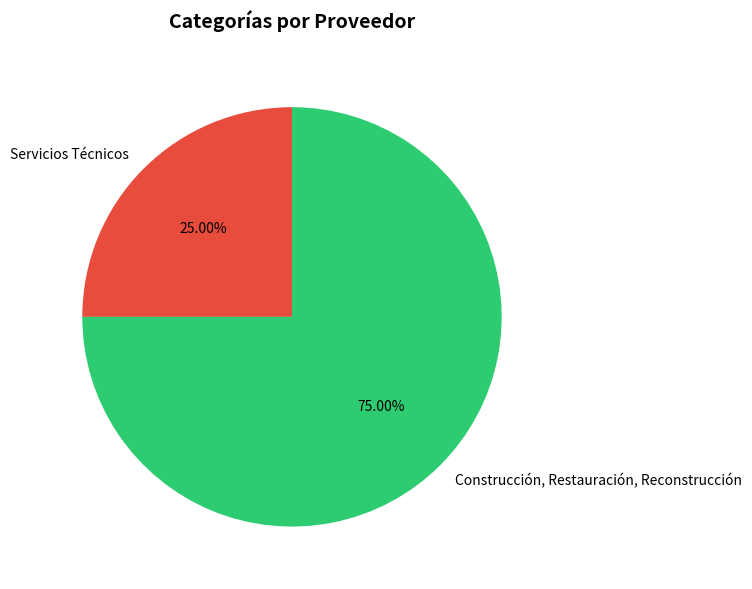

How many segments does this pie chart have?

2